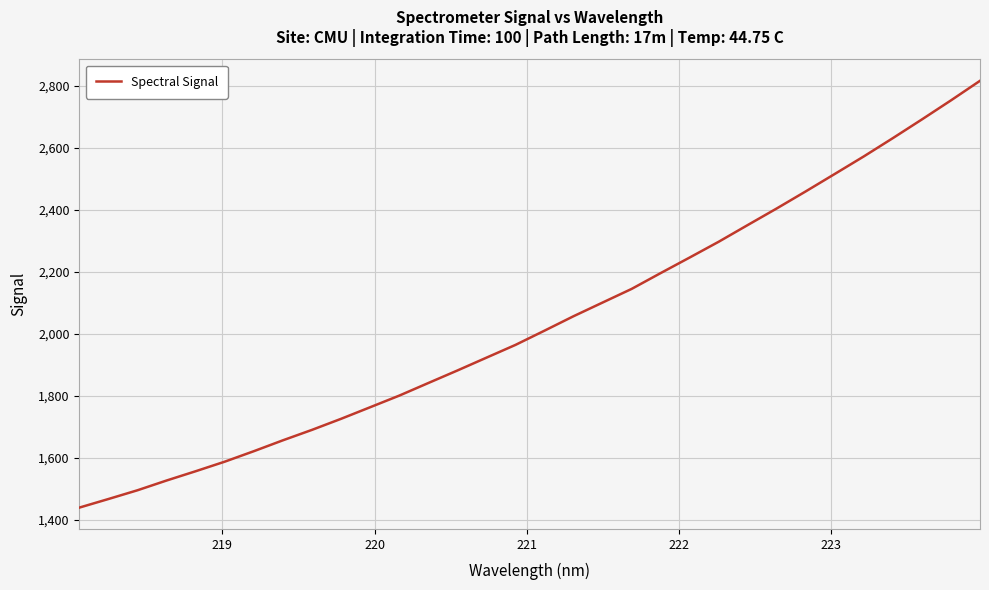

What is the maximum value shown in the chart?

2816.3